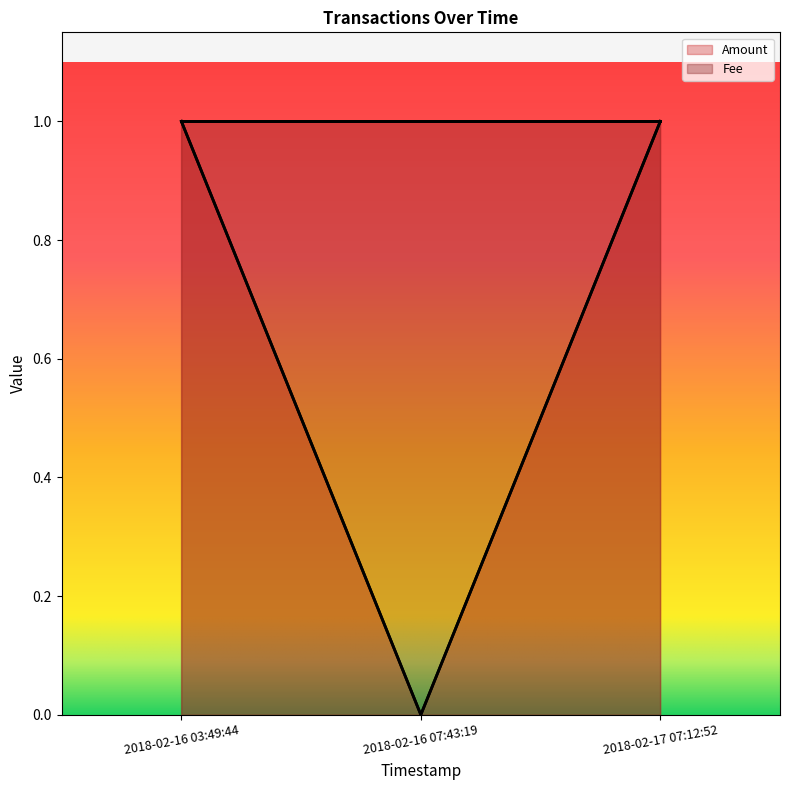

What is the label of the 1st point from the right?

2018-02-17 07:12:52